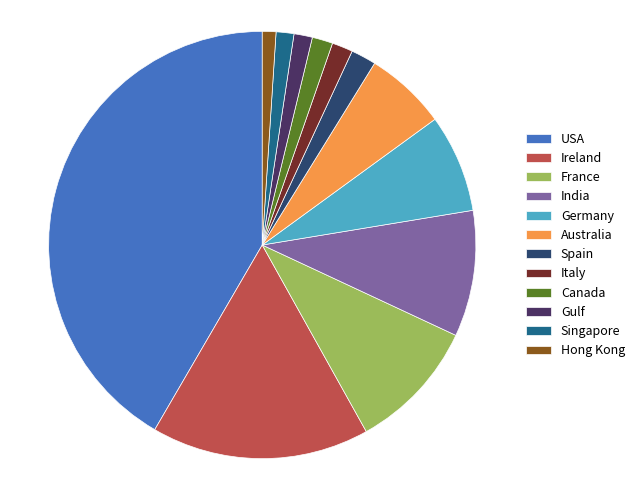

Combined, do Singapore and France account for over 50%?

No